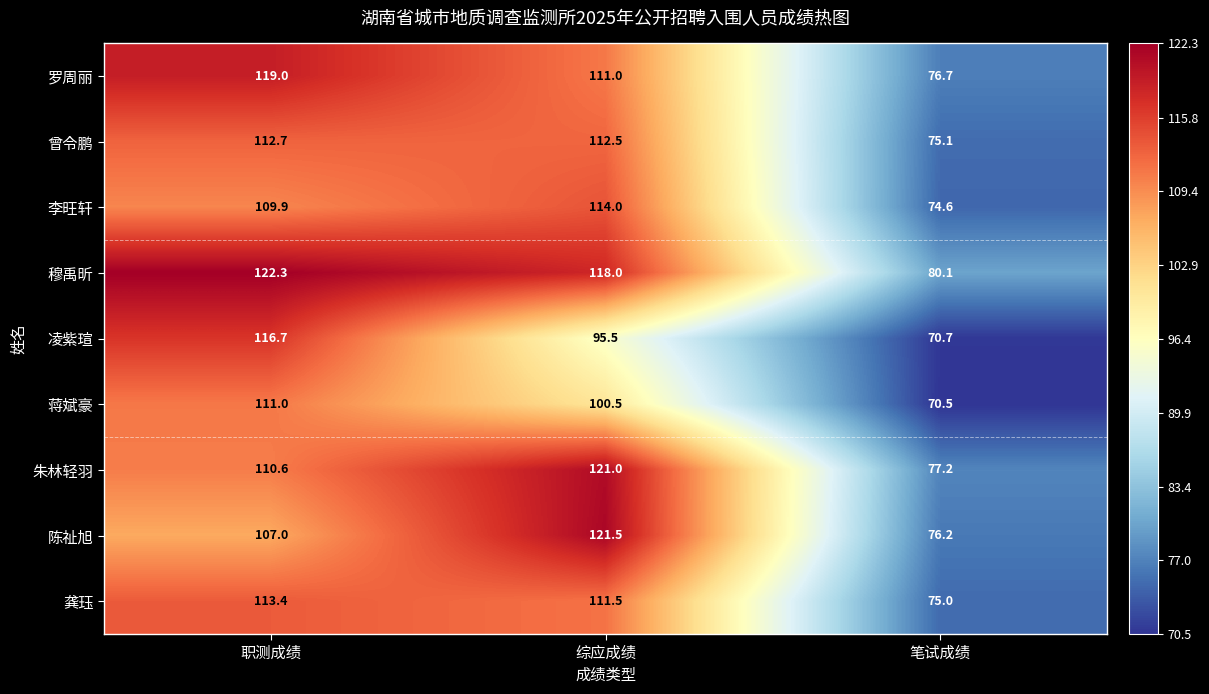

At which category is the sum across all series the highest?

职测成绩